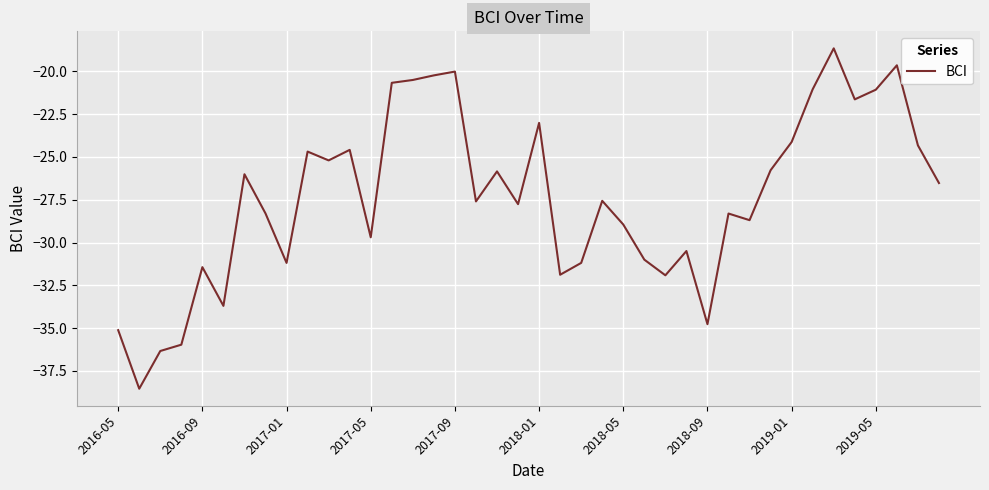

What is the smallest value displayed?

-38.5